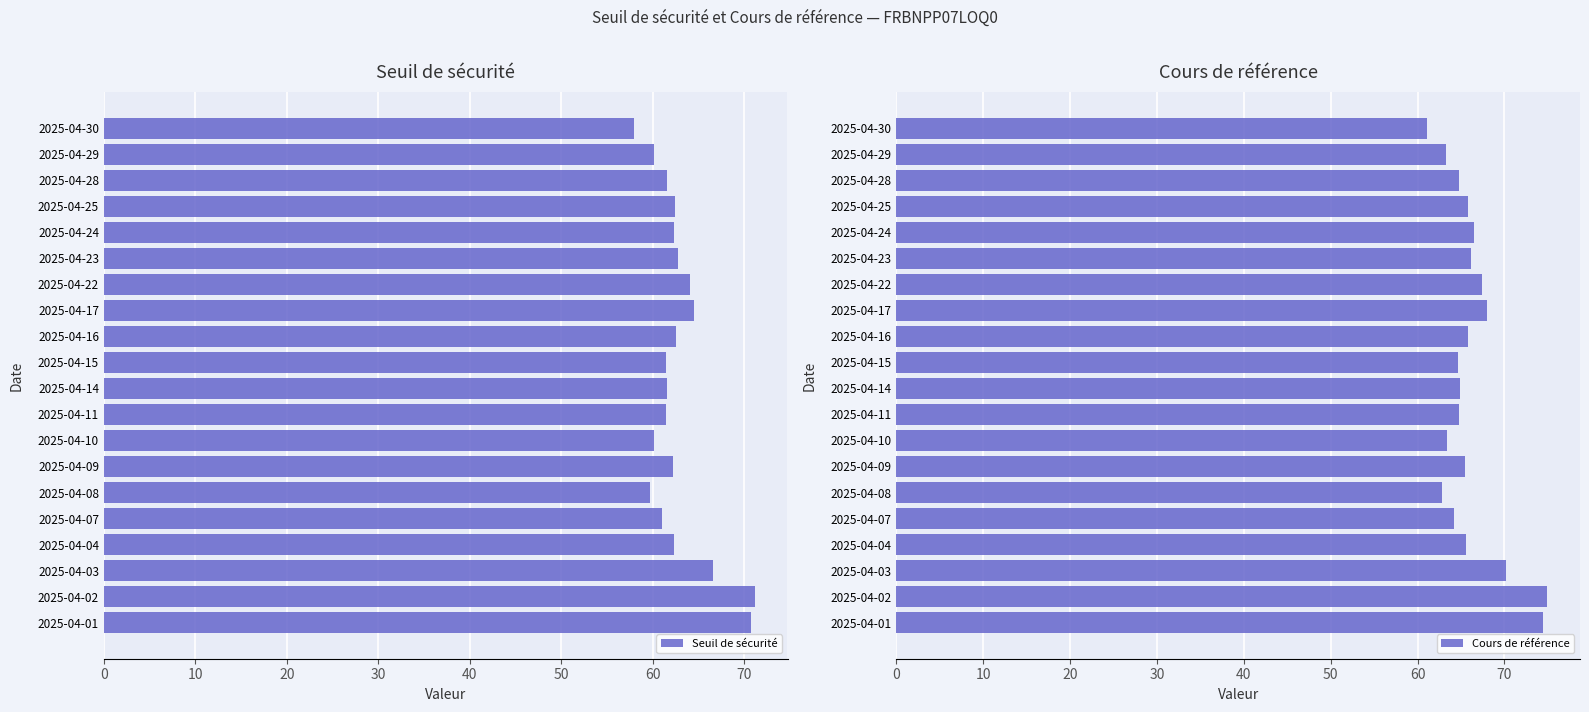

What is the total value across all series at 11?

126.3